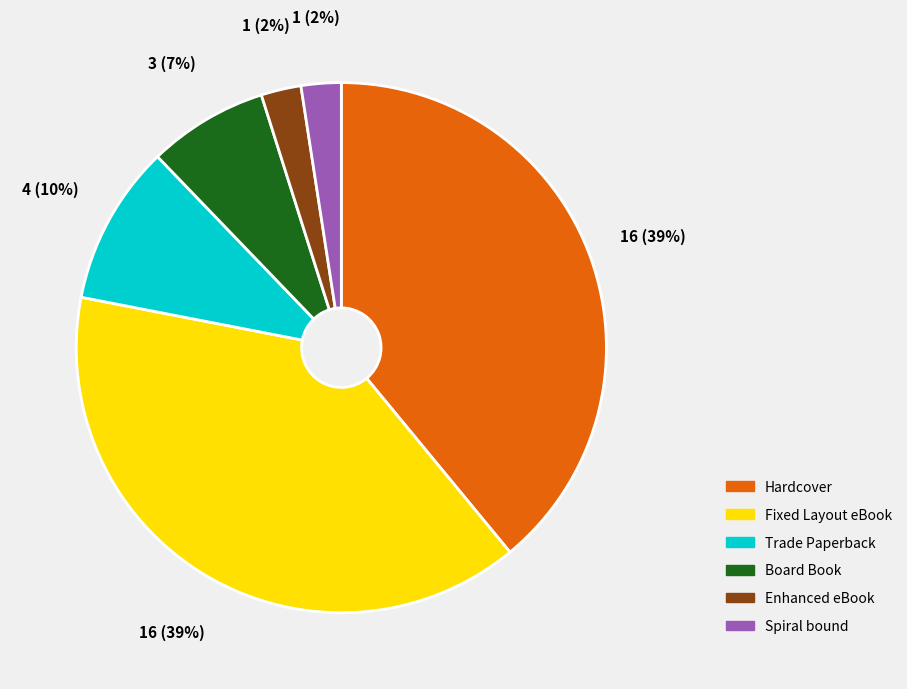

Count the number of slices in the pie.

6